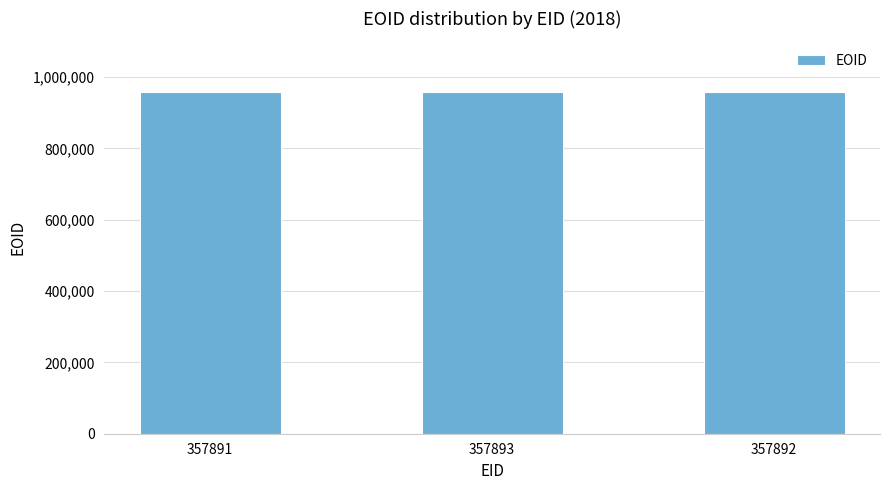

How many values are between 958720 and 958722?

3